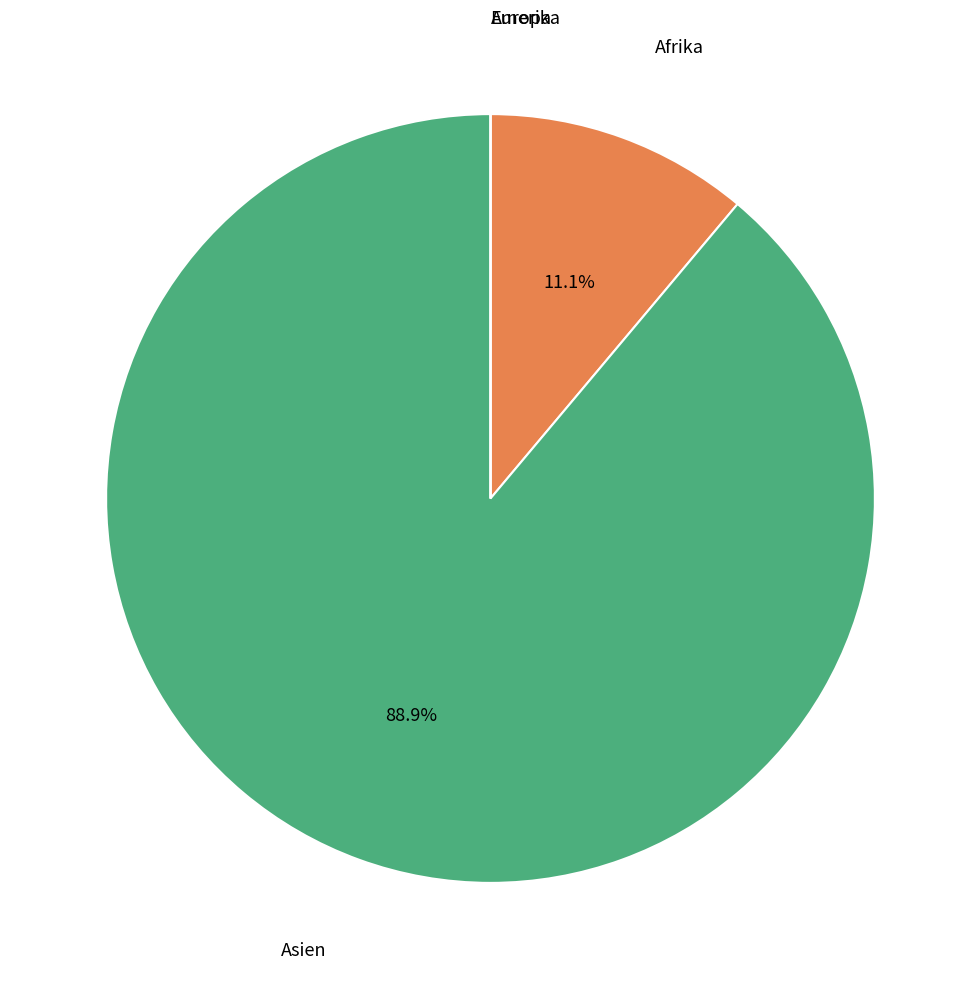

Do Asien and Afrika together represent more than half of the pie?

Yes